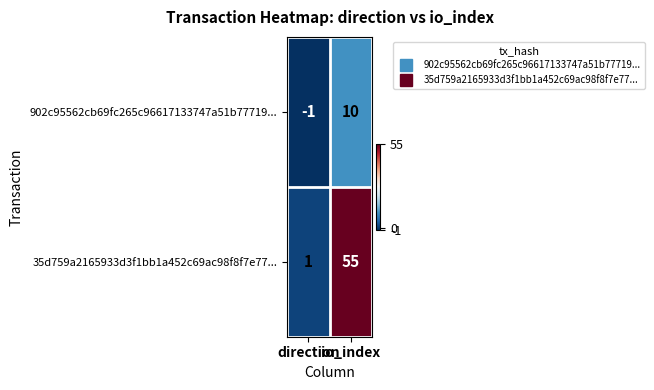

Between direction and io_index, which series saw the biggest shift?

35d759a2165933d3f1bb1a452c69ac98f8f7e77...